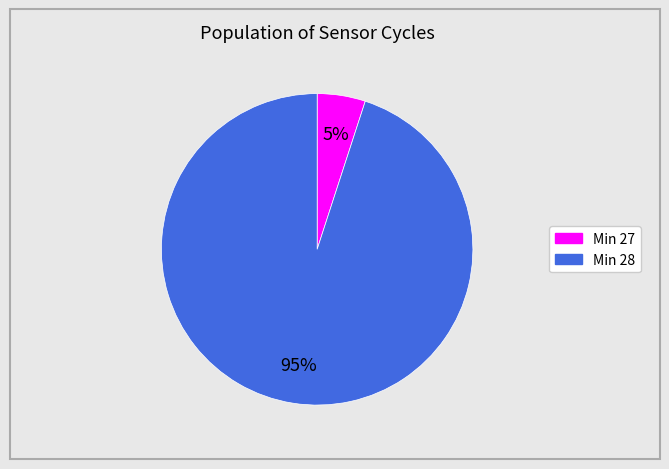

To the nearest percent, what is the difference between the largest and smallest slice percentages?

90%